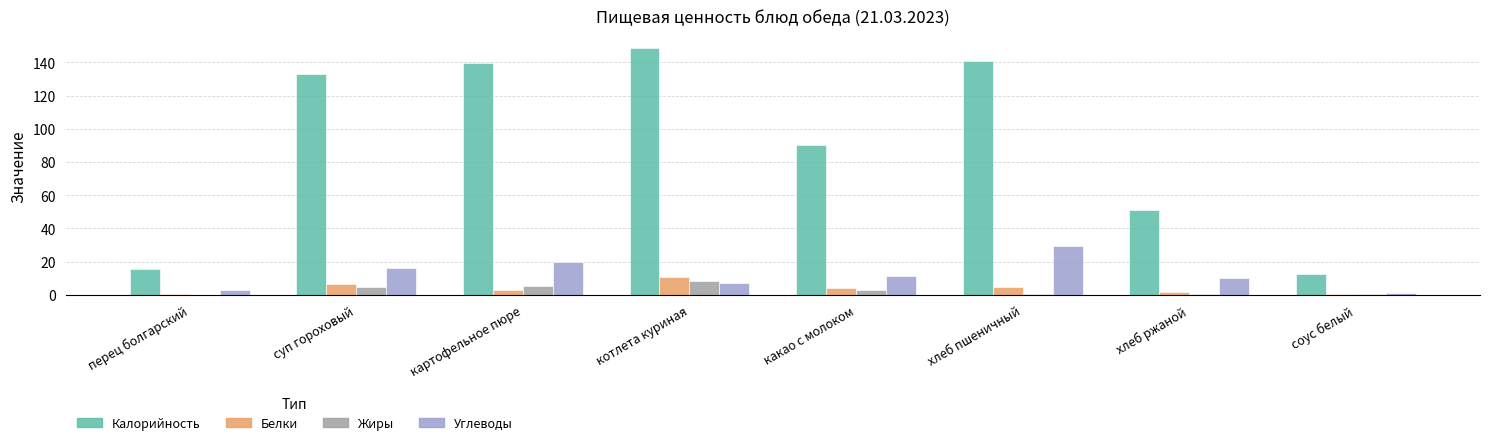

What is the greatest value displayed?

148.5